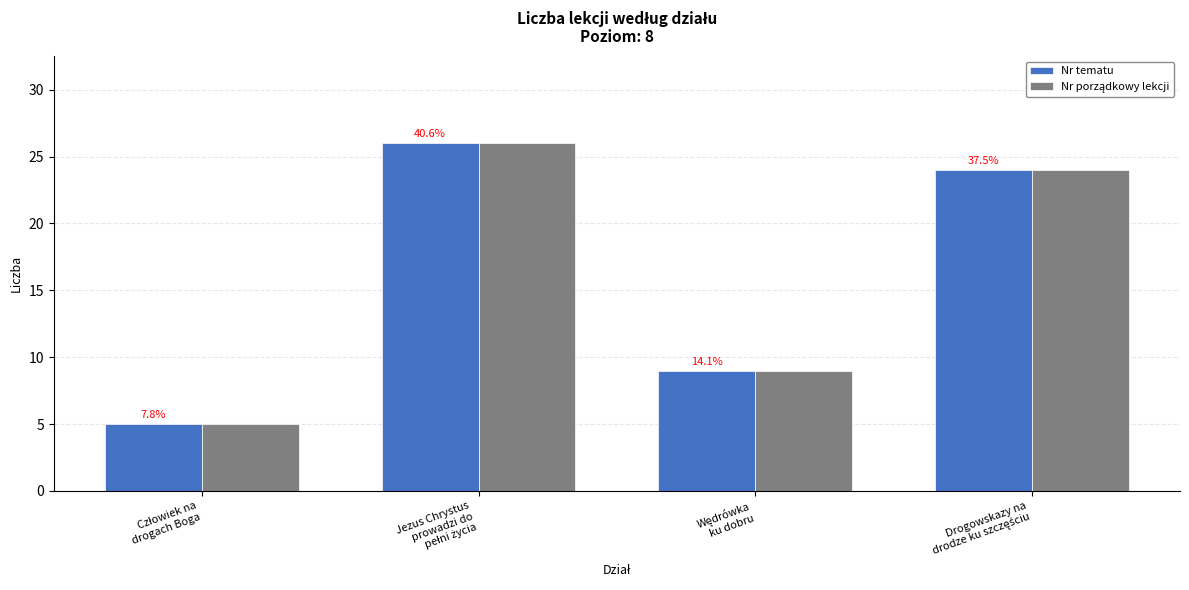

How many bars are there in each group?

2